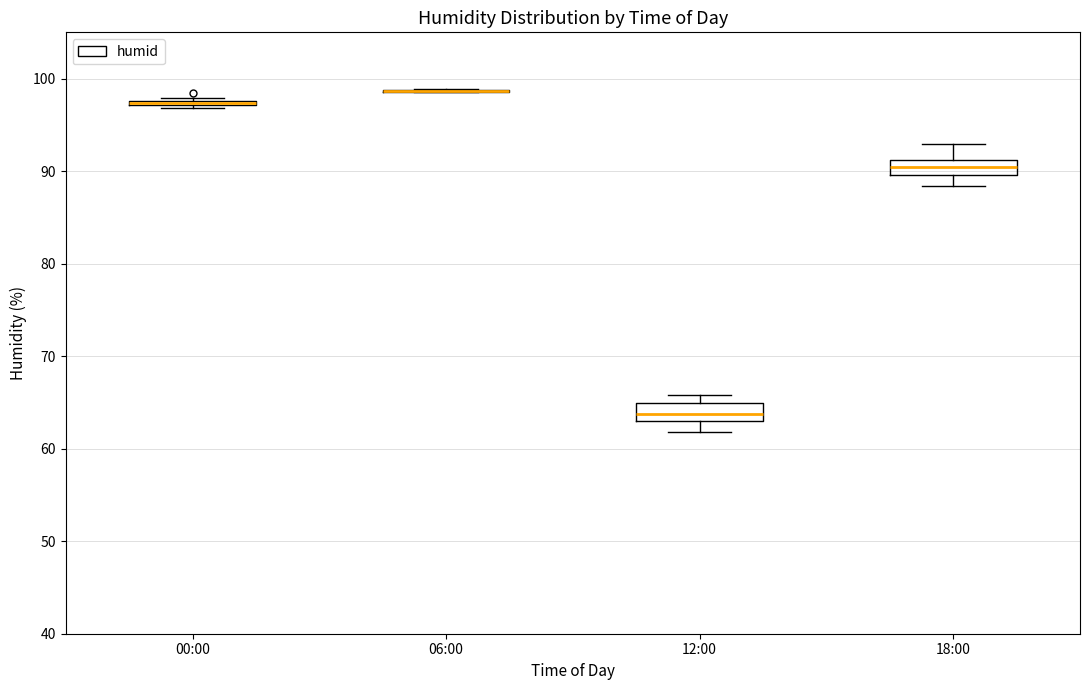

Where is the upper edge of the box for 18:00 on the y-axis? The values are not printed on the chart, so give them approximately, as read against the axis.

91